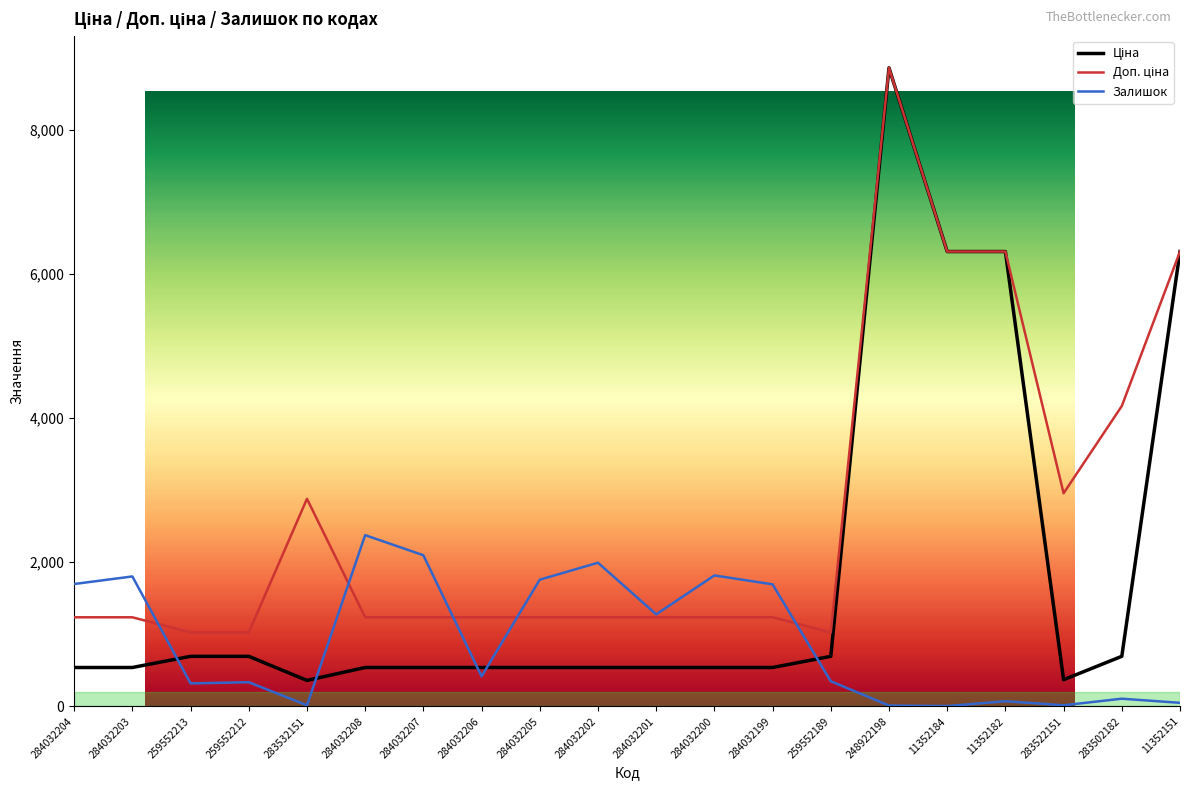

Which category has the highest value across all series?

248922198